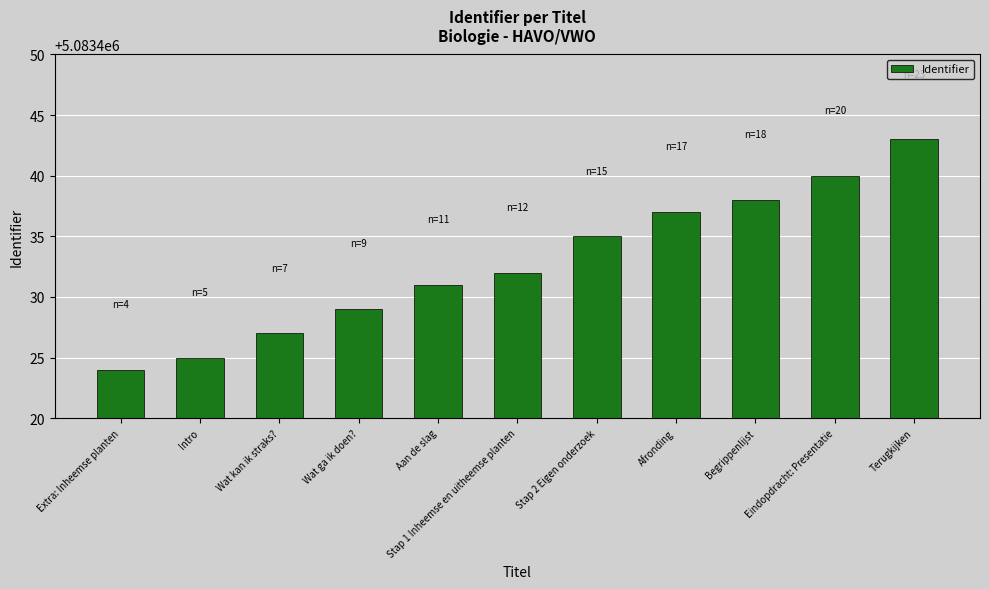

Approximately how many times larger is the value at Begrippenlijst compared to Stap 1 Inheemse en uitheemse planten?

1.0